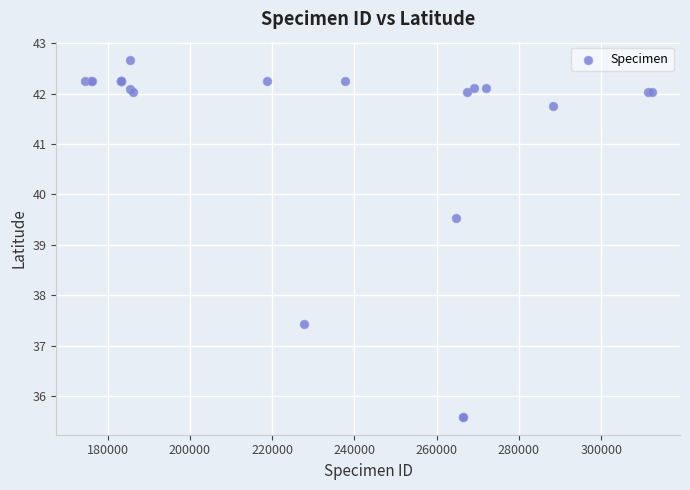

What Y value in the scatter plot is closest to 39?

39.5